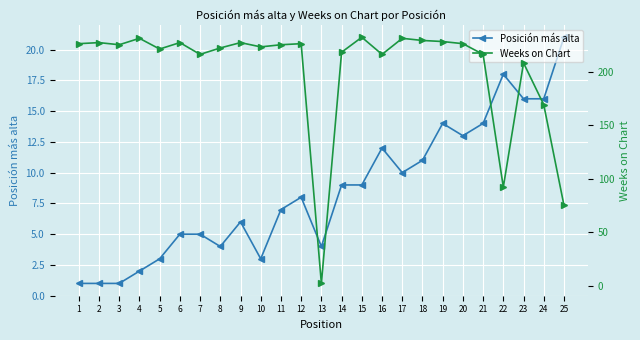

Which category has the lowest value across all series?

1